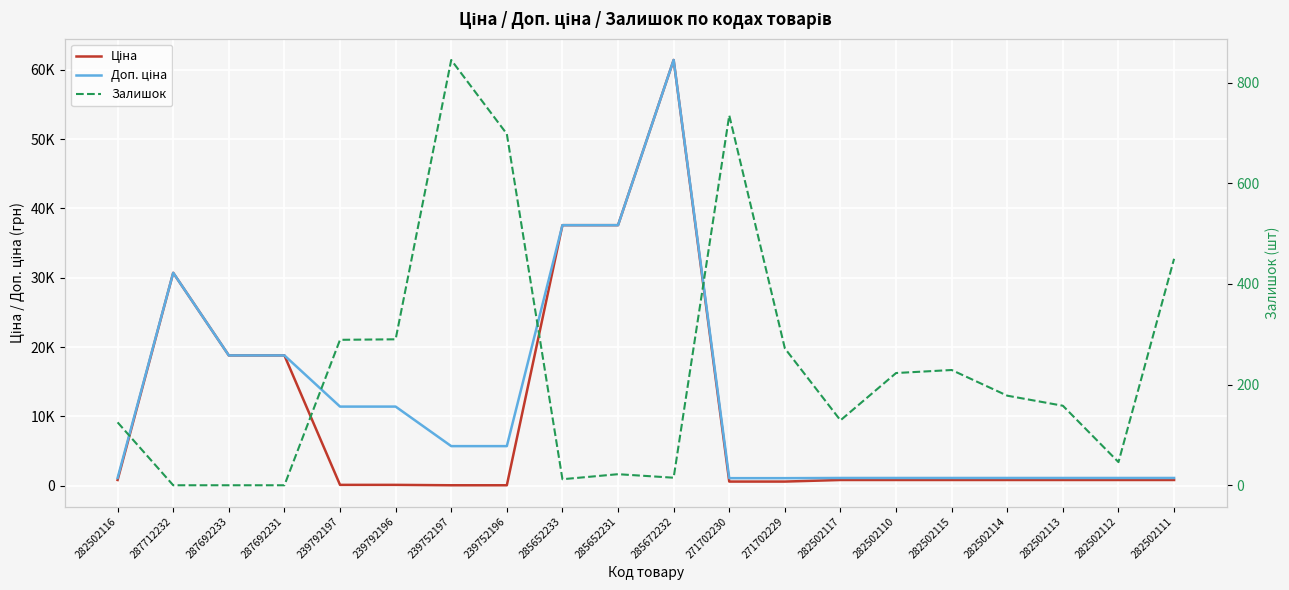

How many times do Залишок and Ціна cross each other?

4